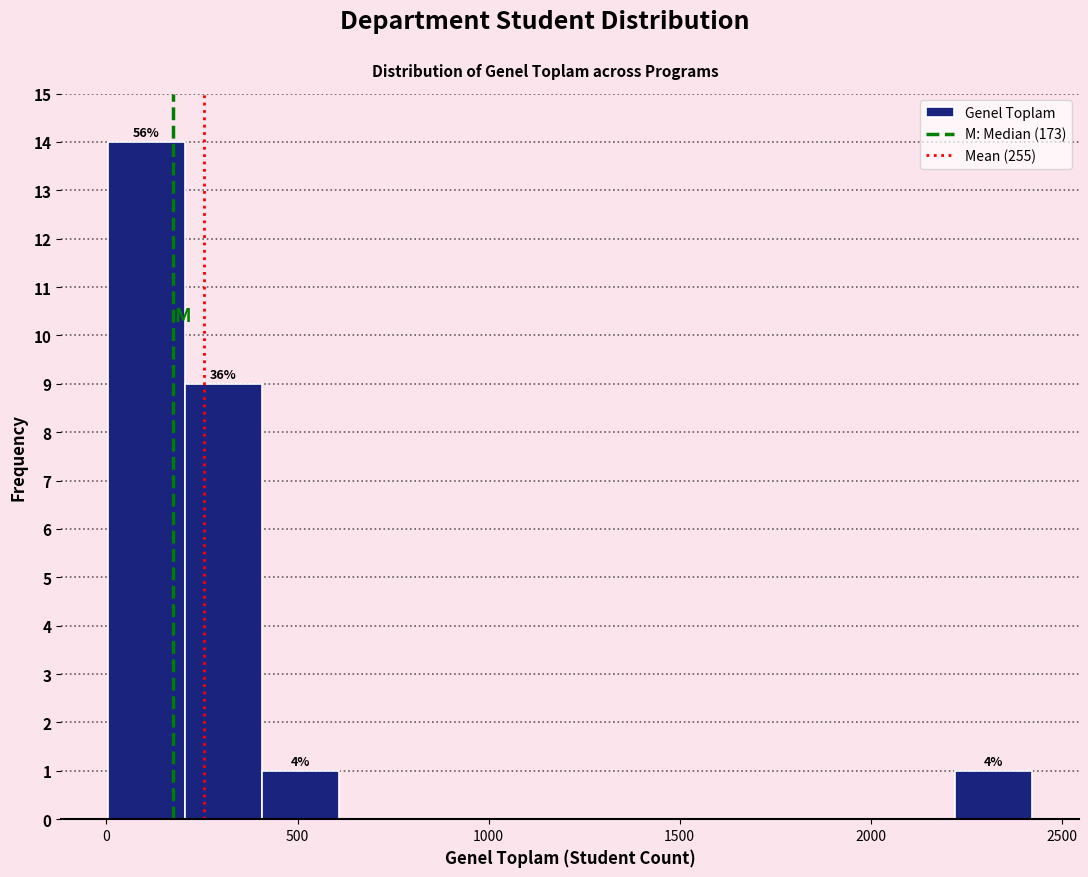

Which range on the x-axis has the tallest bar?

0 to 200